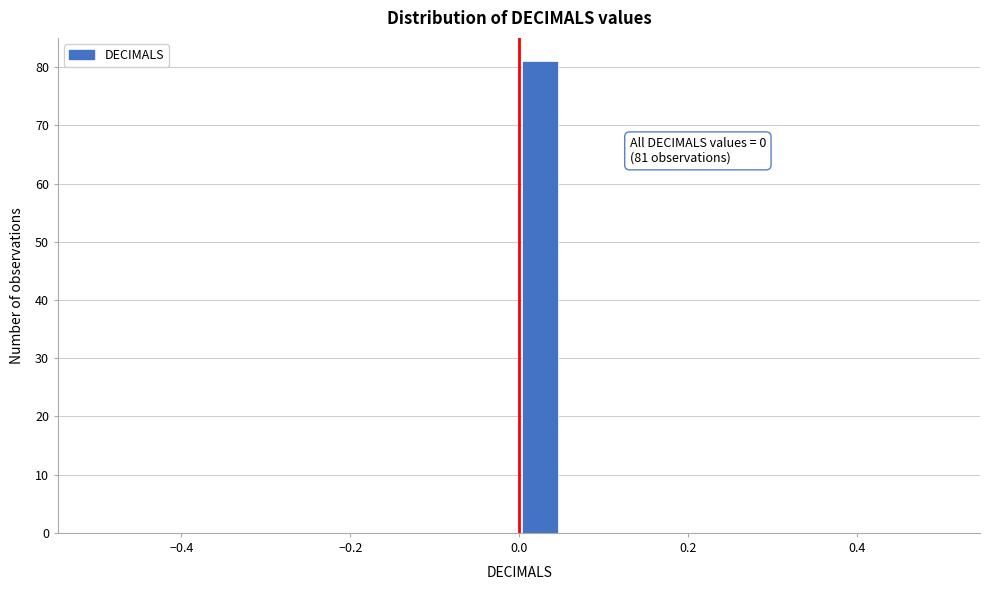

Read against the x-axis, roughly where is the centre of the tallest bar?

0.02